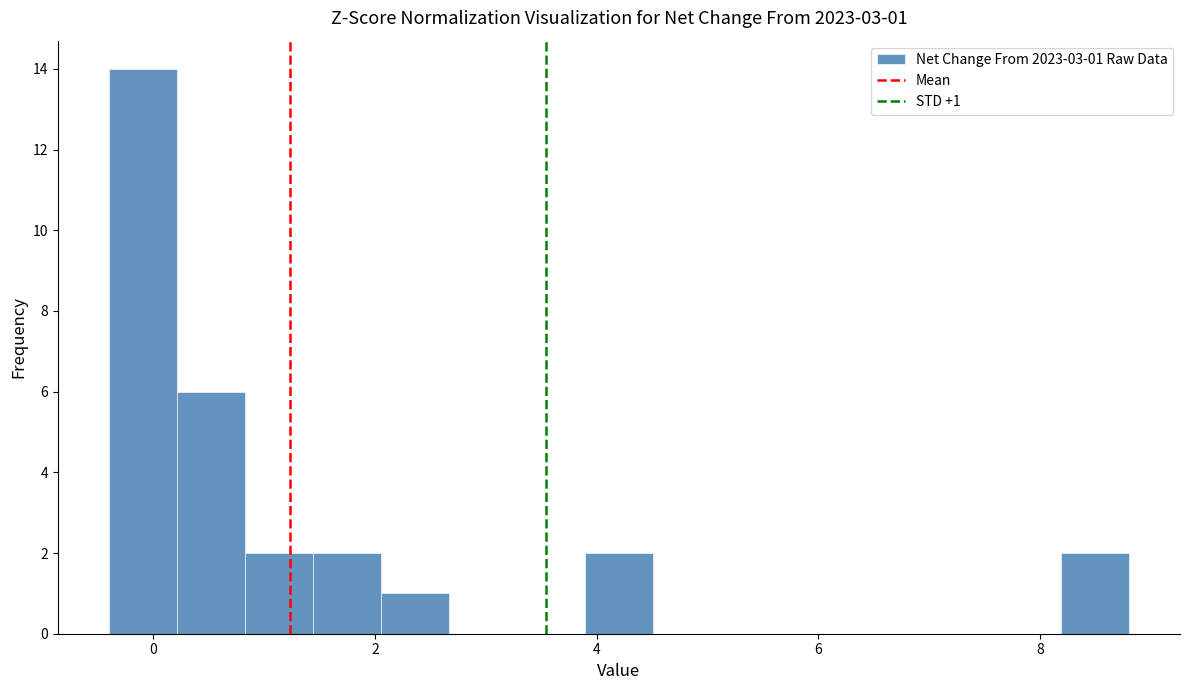

Read against the x-axis, roughly where is the centre of the tallest bar?

0.0